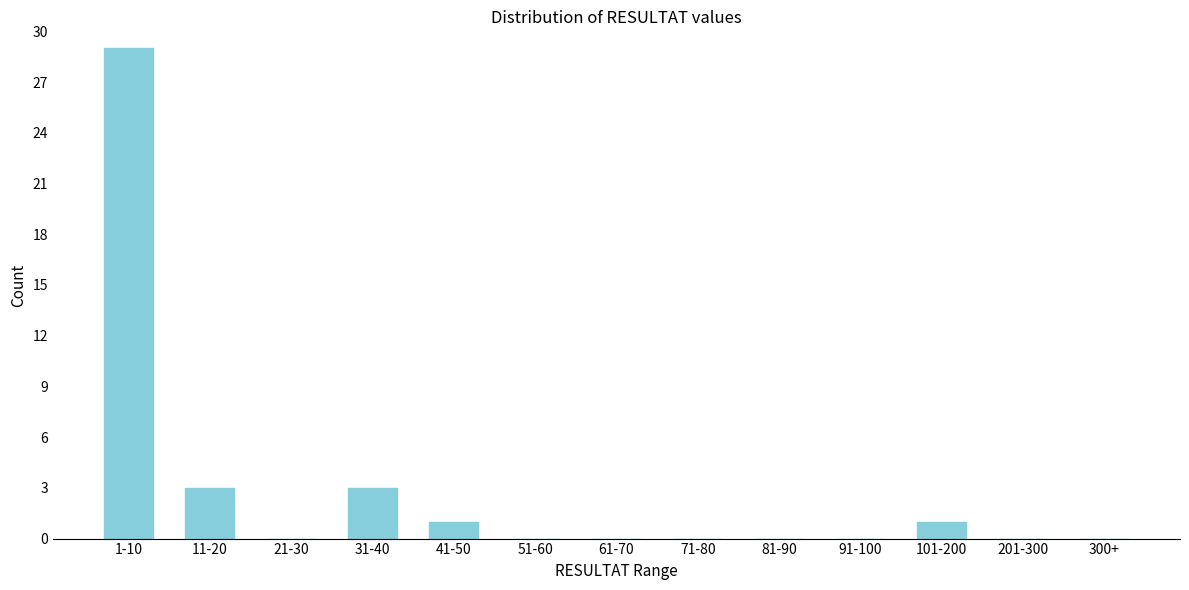

Reading left to right, extract all data points from this chart.

1-10=29	11-20=3	21-30=0	31-40=3	41-50=1	51-60=0	61-70=0	71-80=0	81-90=0	91-100=0	101-200=1	201-300=0	300+=0